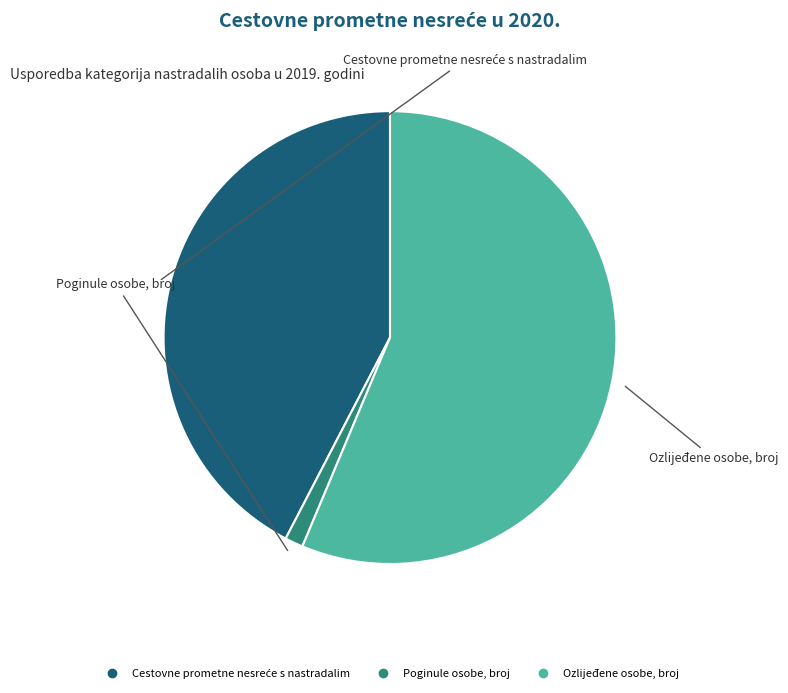

Which slice is the largest?

Ozlijeđene osobe, broj